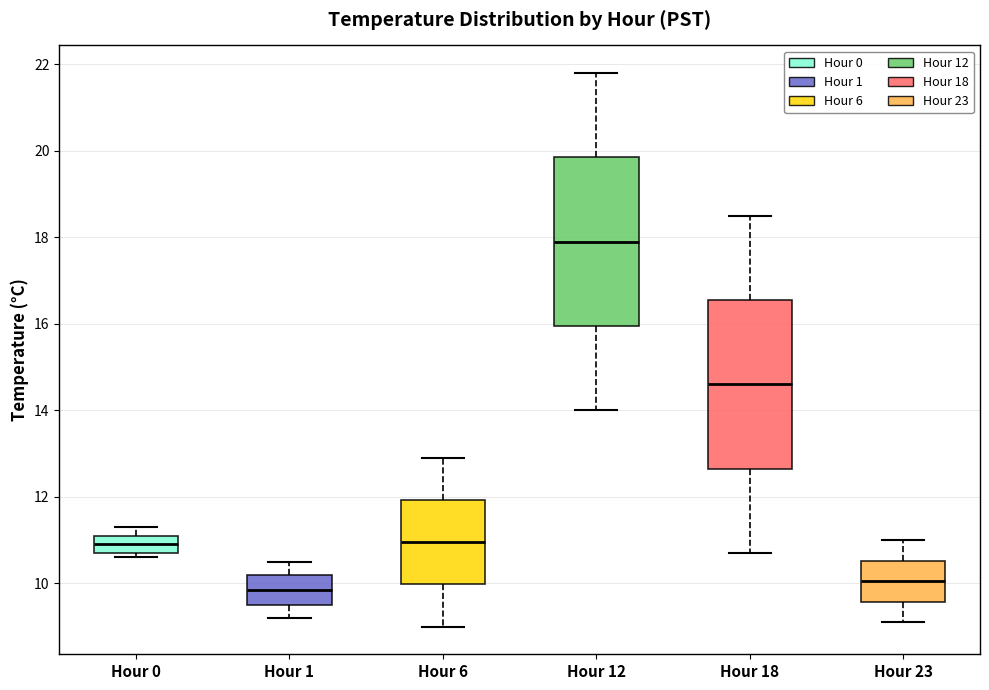

Reading left to right, transcribe this box plot: for each box, give where its median line is, the range the box spans, and where its two whiskers end, as read against the y-axis. The values are not printed on the chart, so give them approximately, as read against the axis.

Hour 0: median 11.0, box 10.8 to 11.2, whiskers 10.6 to 11.4
Hour 1: median 9.8, box 9.6 to 10.2, whiskers 9.2 to 10.6
Hour 6: median 11.0, box 10.0 to 12.0, whiskers 9.0 to 13.0
Hour 12: median 18.0, box 16.0 to 19.8, whiskers 14.0 to 21.8
Hour 18: median 14.6, box 12.6 to 16.6, whiskers 10.8 to 18.6
Hour 23: median 10.0, box 9.6 to 10.6, whiskers 9.2 to 11.0